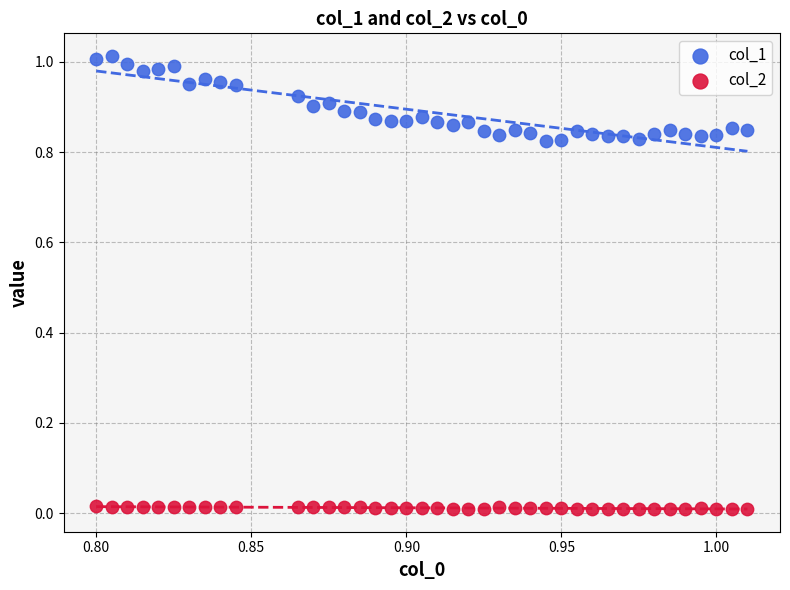

Which series reaches the minimum Y coordinate?

col_2